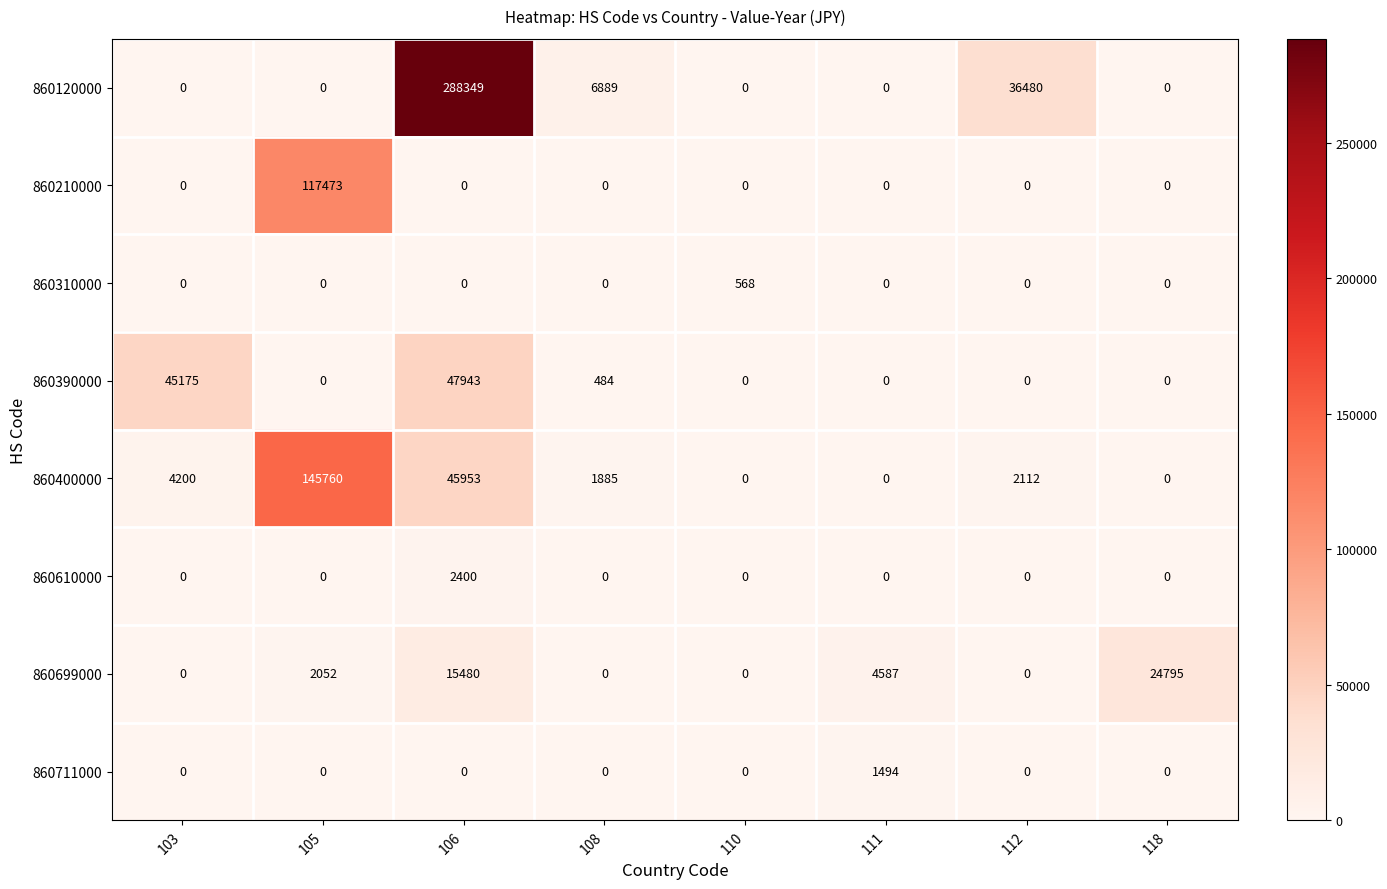

What is the total value across all series at 106?

400125